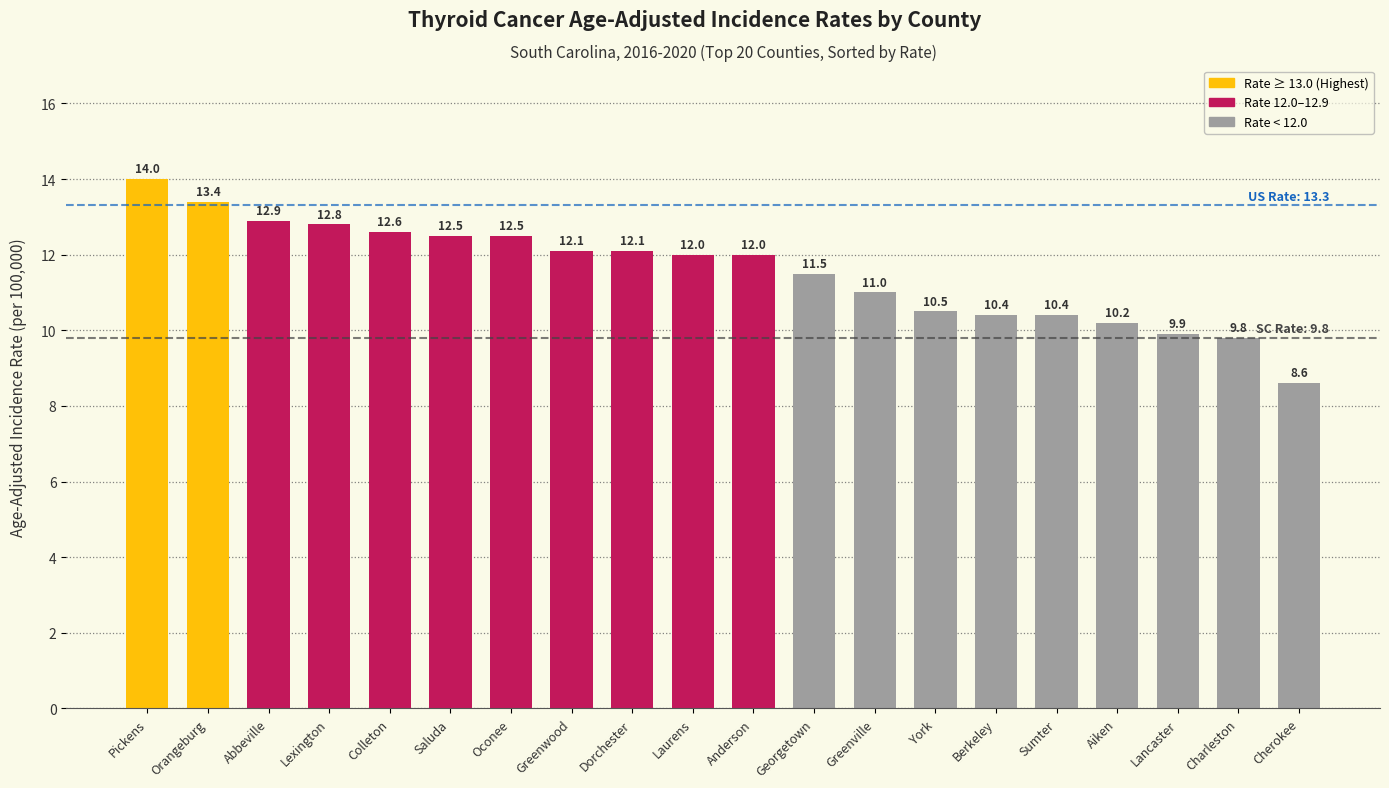

Approximately how many times larger is the value at York compared to Cherokee?

1.2